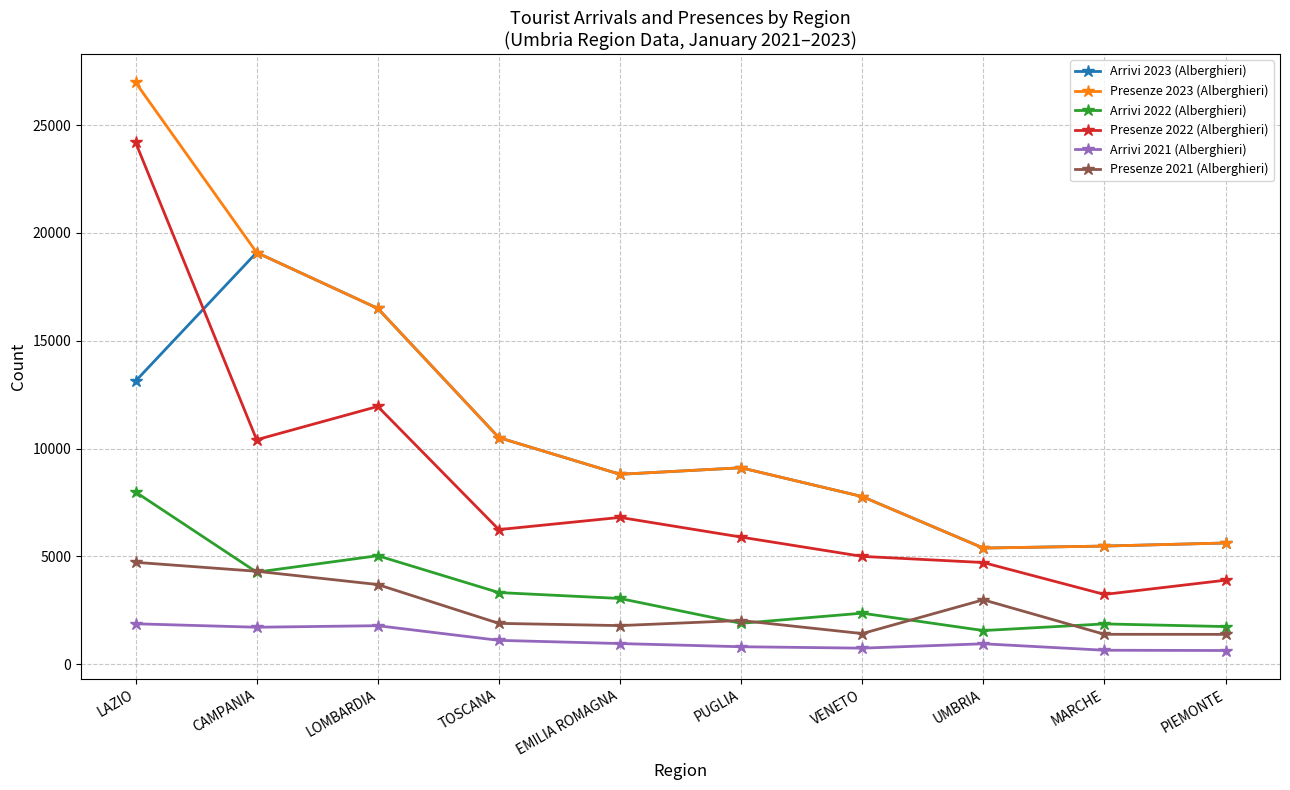

What is the total value across all series at EMILIA ROMAGNA?

30228